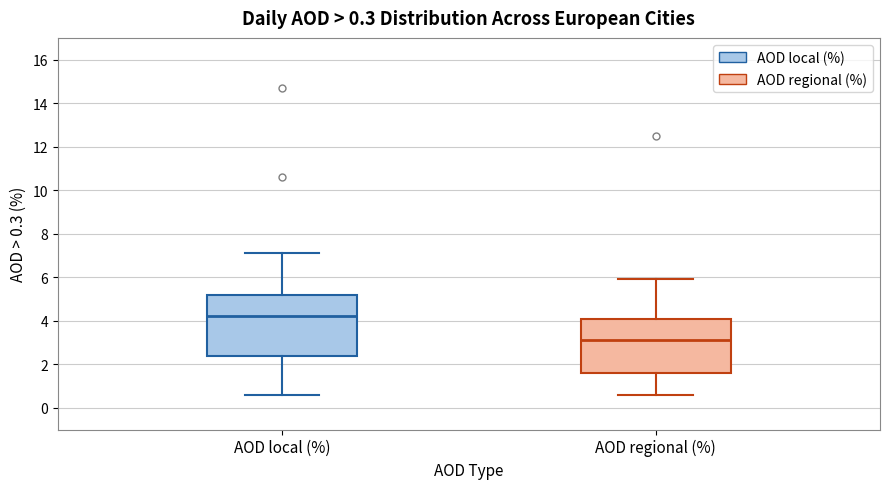

Which box's median line is the highest?

AOD local (%)